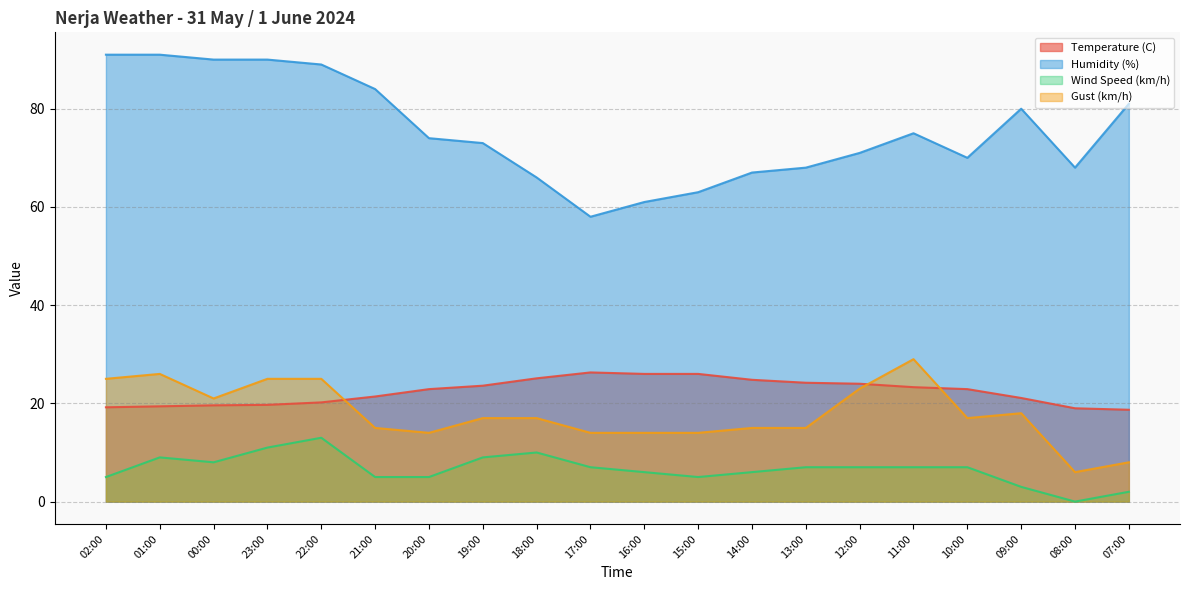

How many distinct data groups are displayed?

4